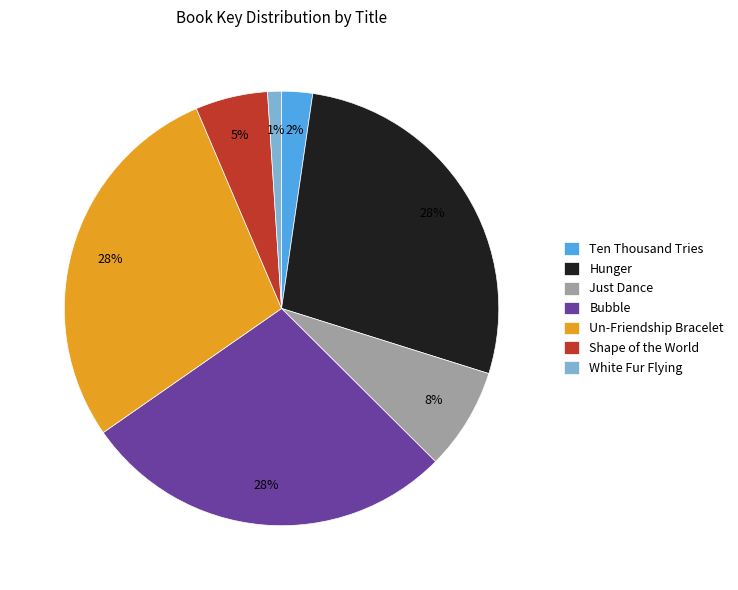

Is the sum of Bubble and Ten Thousand Tries greater than half?

No